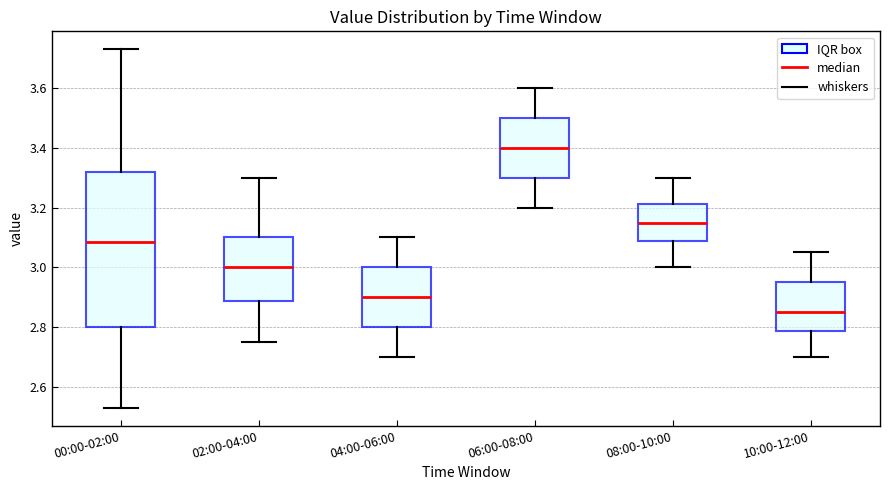

Reading left to right, transcribe this box plot: for each box, give where its median line is, the range the box spans, and where its two whiskers end, as read against the y-axis. The values are not printed on the chart, so give them approximately, as read against the axis.

00:00-02:00: median 3.08, box 2.80 to 3.32, whiskers 2.54 to 3.74
02:00-04:00: median 3.00, box 2.88 to 3.10, whiskers 2.76 to 3.30
04:00-06:00: median 2.90, box 2.80 to 3.00, whiskers 2.70 to 3.10
06:00-08:00: median 3.40, box 3.30 to 3.50, whiskers 3.20 to 3.60
08:00-10:00: median 3.16, box 3.08 to 3.22, whiskers 3.00 to 3.30
10:00-12:00: median 2.86, box 2.78 to 2.96, whiskers 2.70 to 3.06